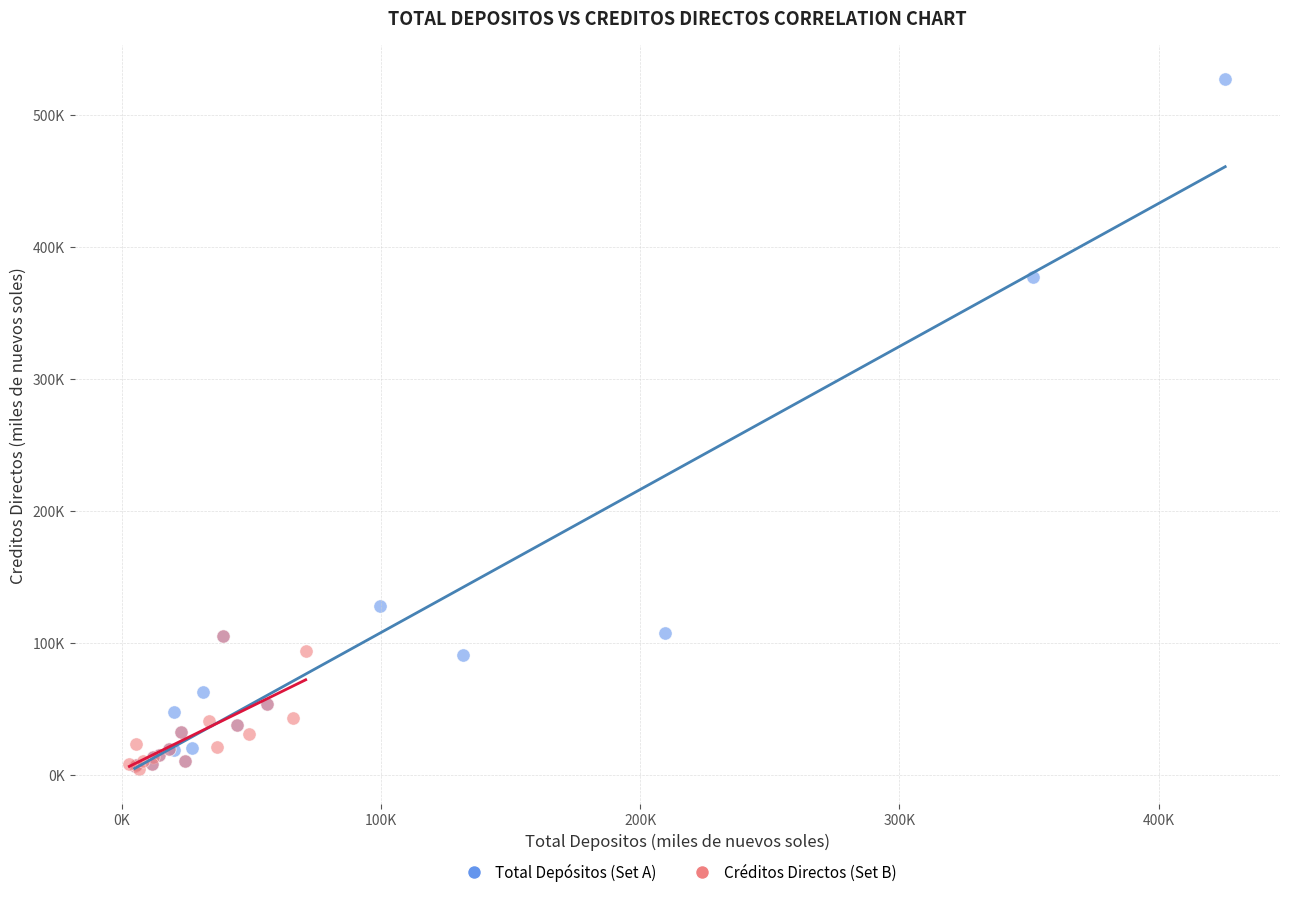

What are all the series names shown in the legend?

Total Depósitos (Set A), Créditos Directos (Set B)